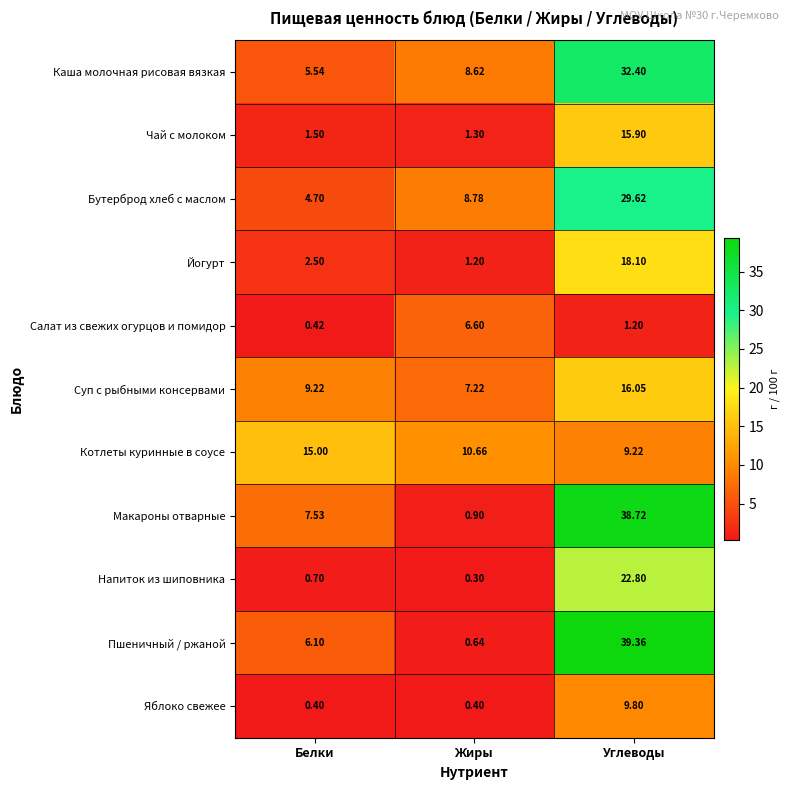

Which series has the largest total across all categories?

Макароны отварные